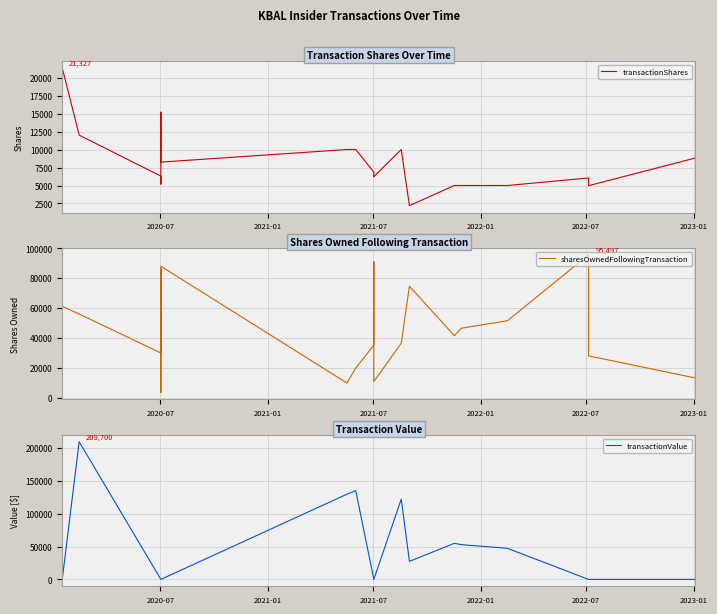

What is the average value of the sharesOwnedFollowingTransaction series?

46534